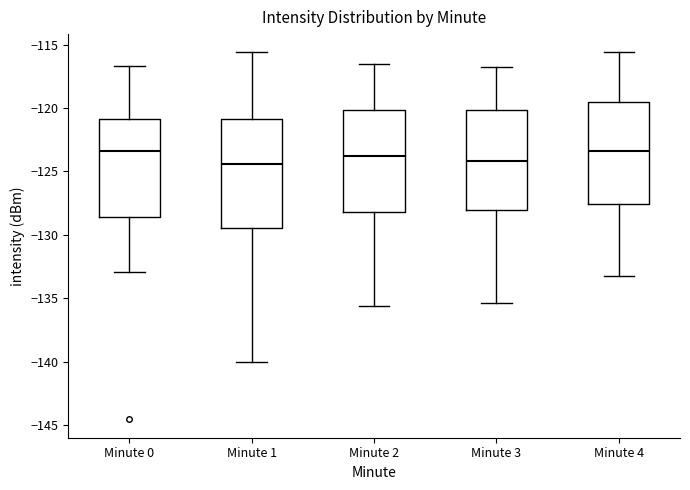

Reading left to right, read every box against the y-axis: the position of its median line, the range the box covers, and the ends of its whiskers. The values are not printed on the chart, so give them approximately, as read against the axis.

Minute 0: median -123.5, box -128.5 to -121.0, whiskers -133.0 to -116.5
Minute 1: median -124.5, box -129.5 to -121.0, whiskers -140.0 to -115.5
Minute 2: median -123.5, box -128.0 to -120.0, whiskers -135.5 to -116.5
Minute 3: median -124.0, box -128.0 to -120.0, whiskers -135.5 to -117.0
Minute 4: median -123.5, box -127.5 to -119.5, whiskers -133.0 to -115.5